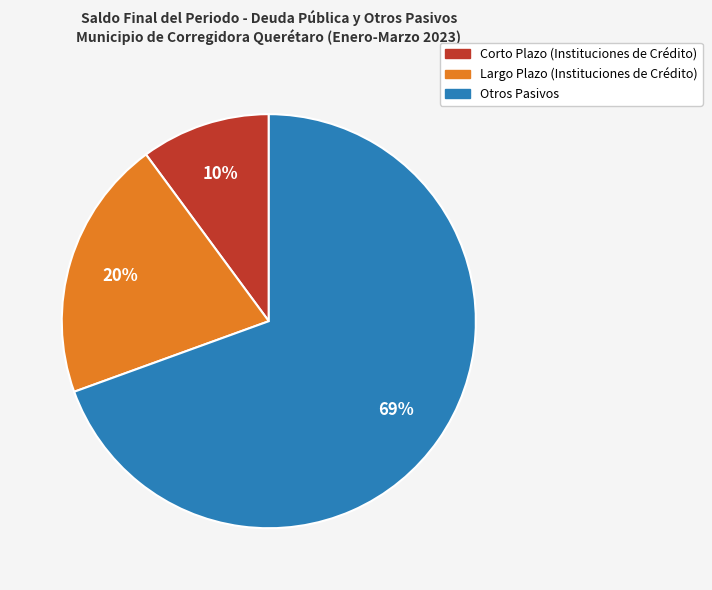

How many segments does this pie chart have?

3